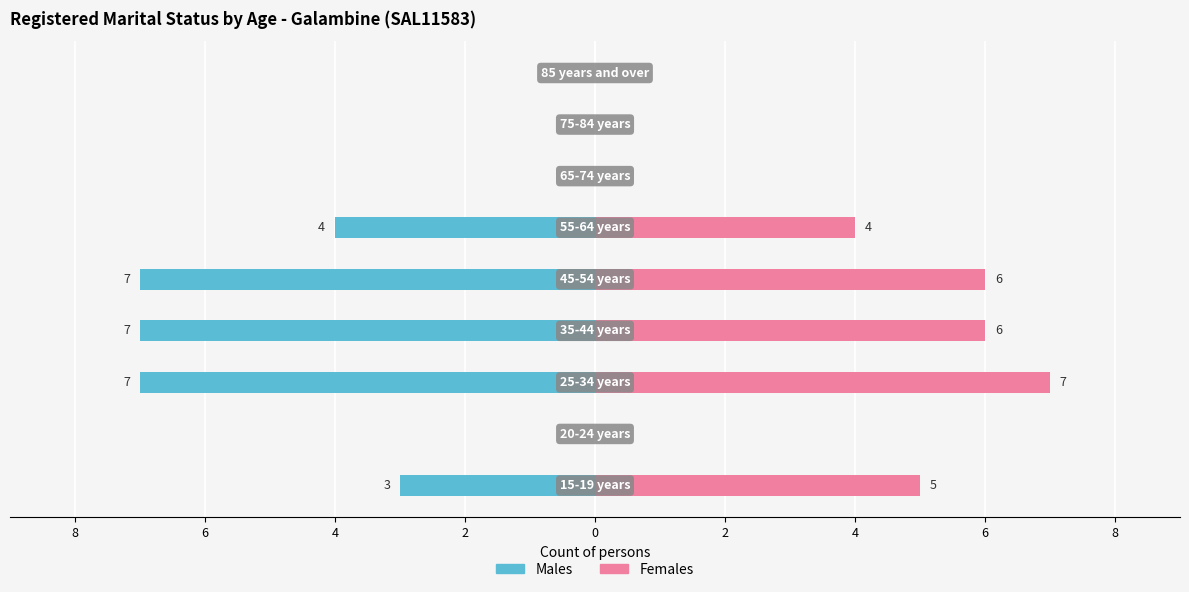

How many groups of bars are there?

9